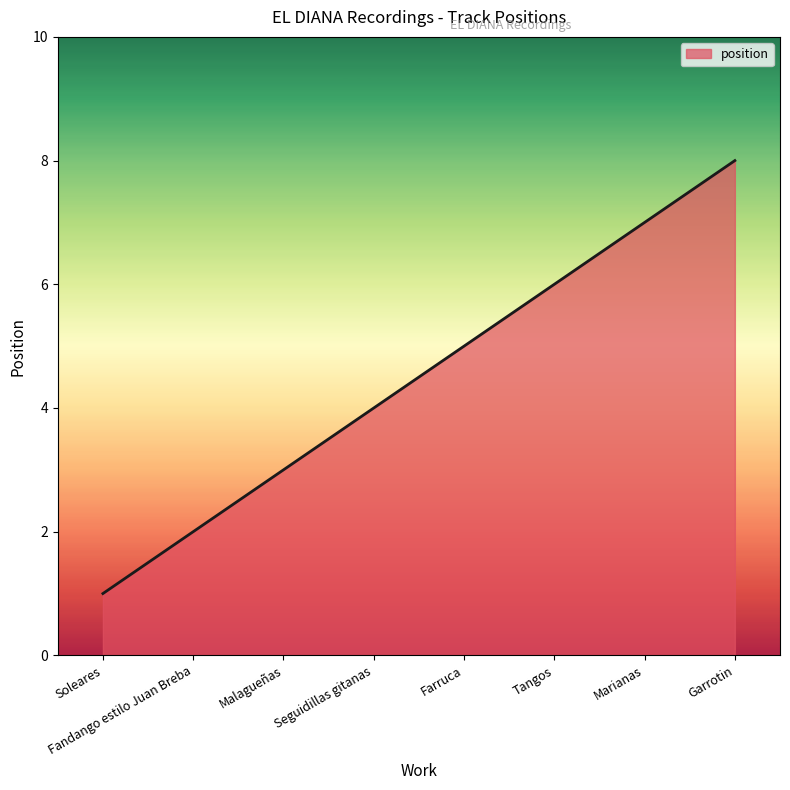

What is the ratio of the value at Seguidillas gitanas to the value at Fandango estilo Juan Breba?

2.0